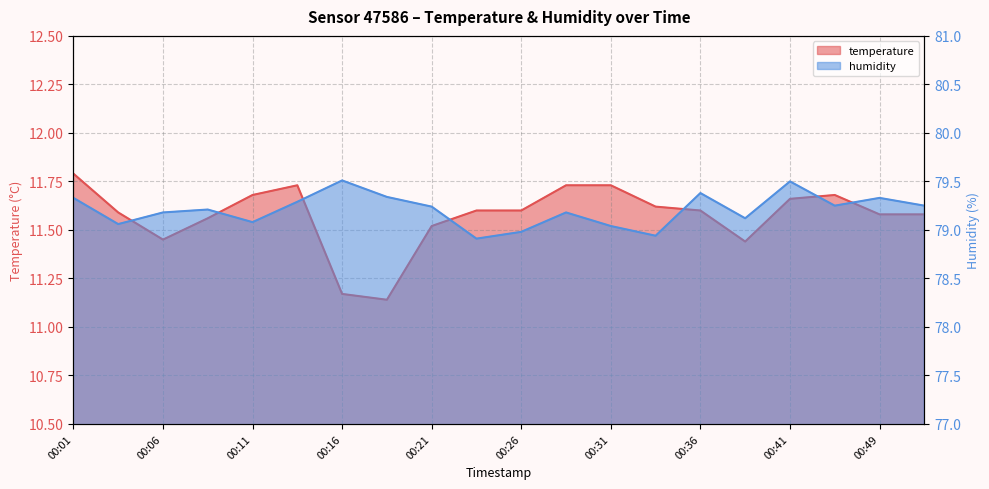

Between 00:03 and 00:11, which is larger?

00:11